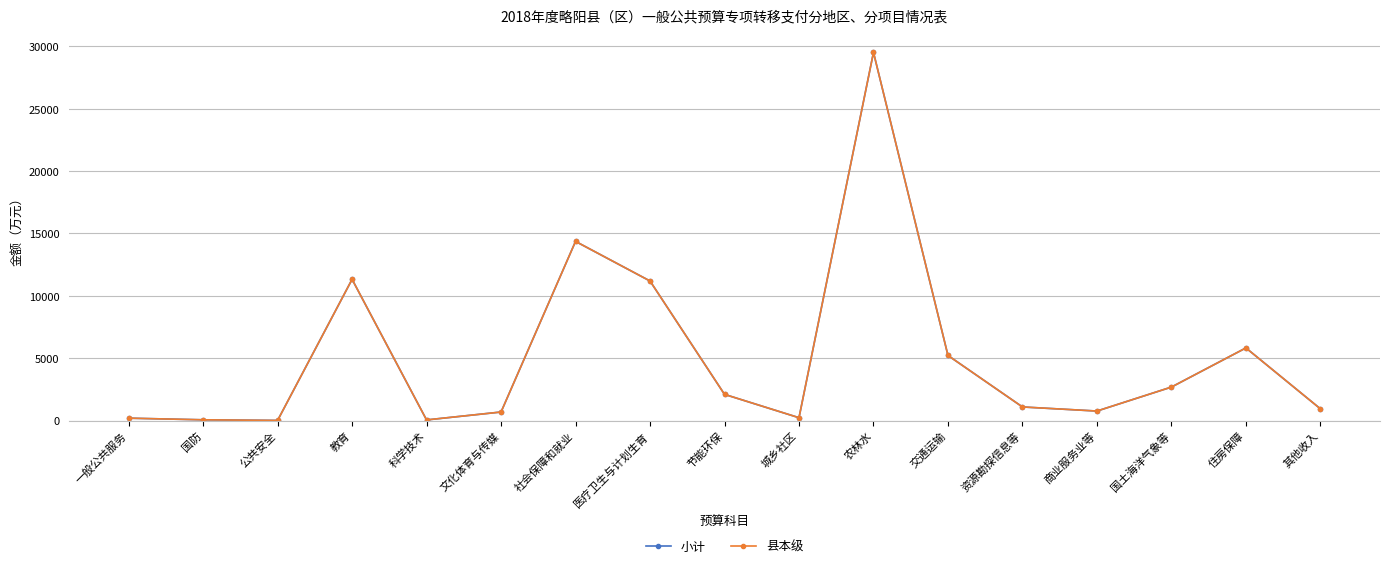

Does the chart have visible grid lines?

Yes